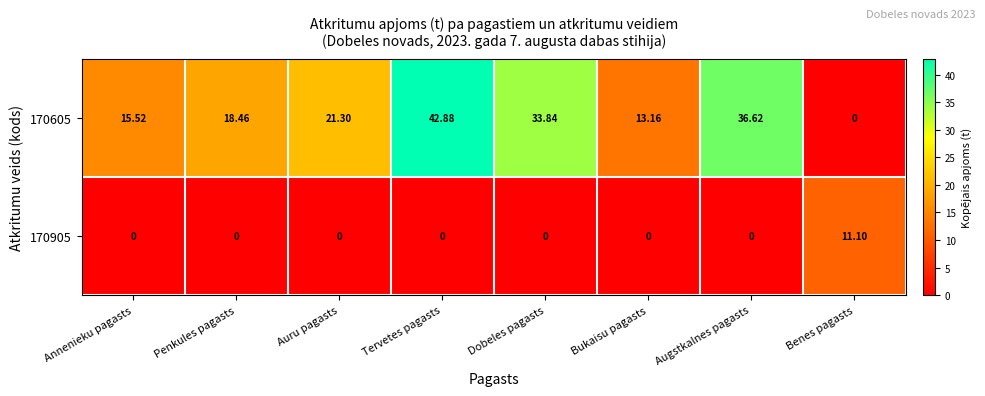

Rank the categories by 170605 value from highest to lowest.

Tervetes pagasts, Augstkalnes pagasts, Dobeles pagasts, Auru pagasts, Penkules pagasts, Annenieku pagasts, Bukaisu pagasts, Benes pagasts